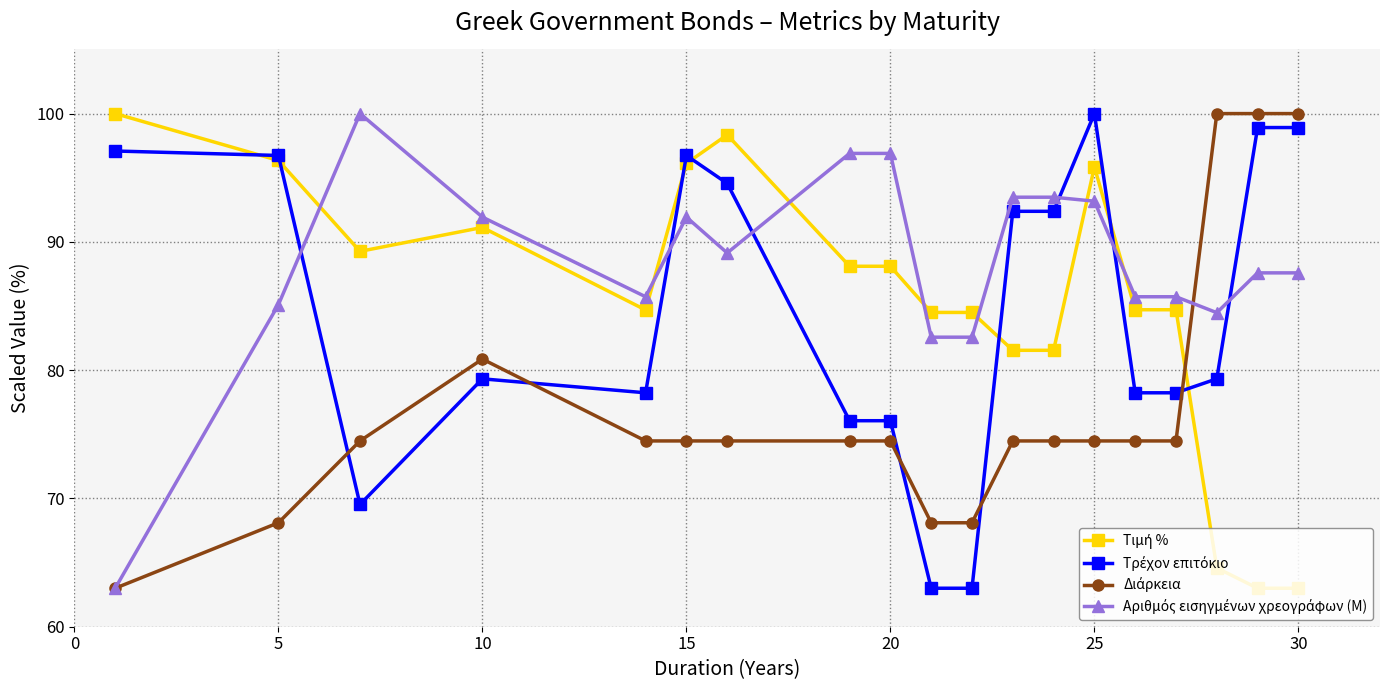

Does the chart have visible grid lines?

Yes